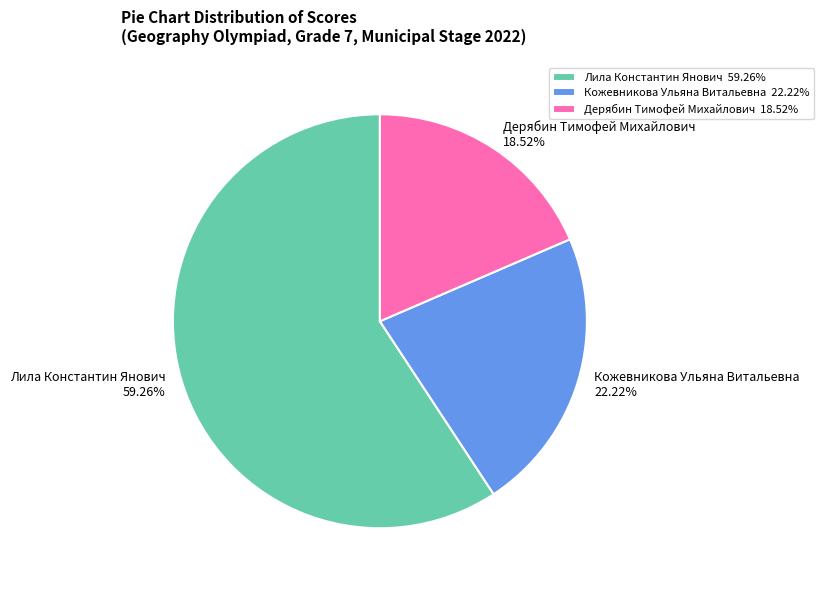

Rank the categories by value from highest to lowest.

Лила Константин Янович, Кожевникова Ульяна Витальевна, Дерябин Тимофей Михайлович